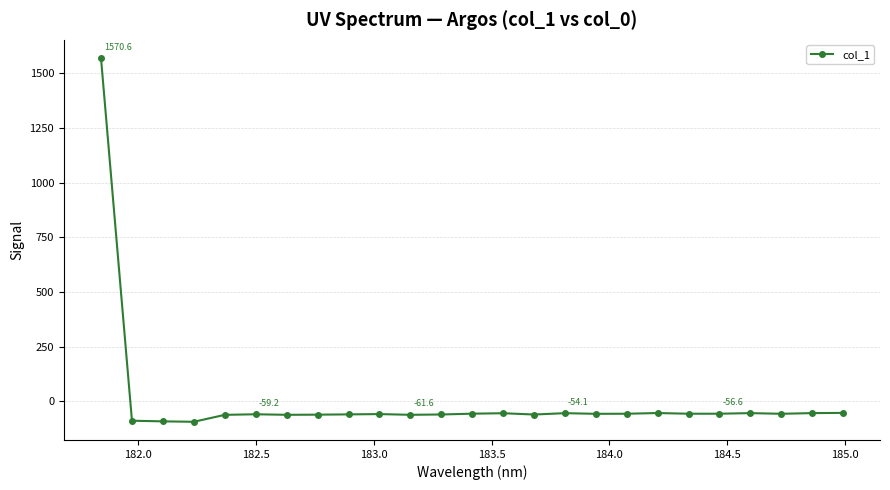

What is the value of the 10th point from the left?

-58.3